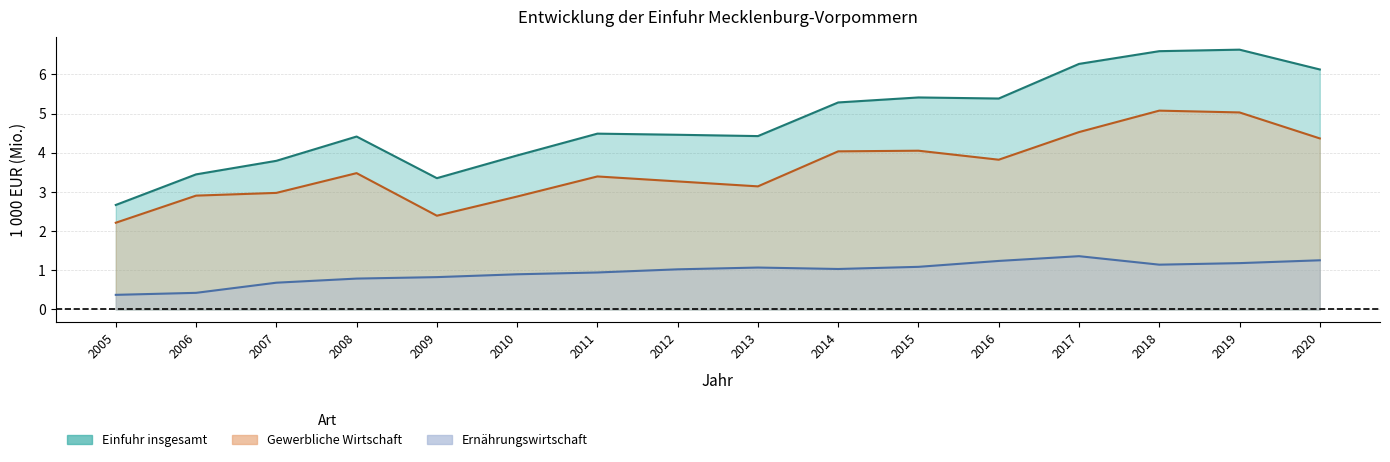

What is the sum of all Ernährungswirtschaft values?

15.3